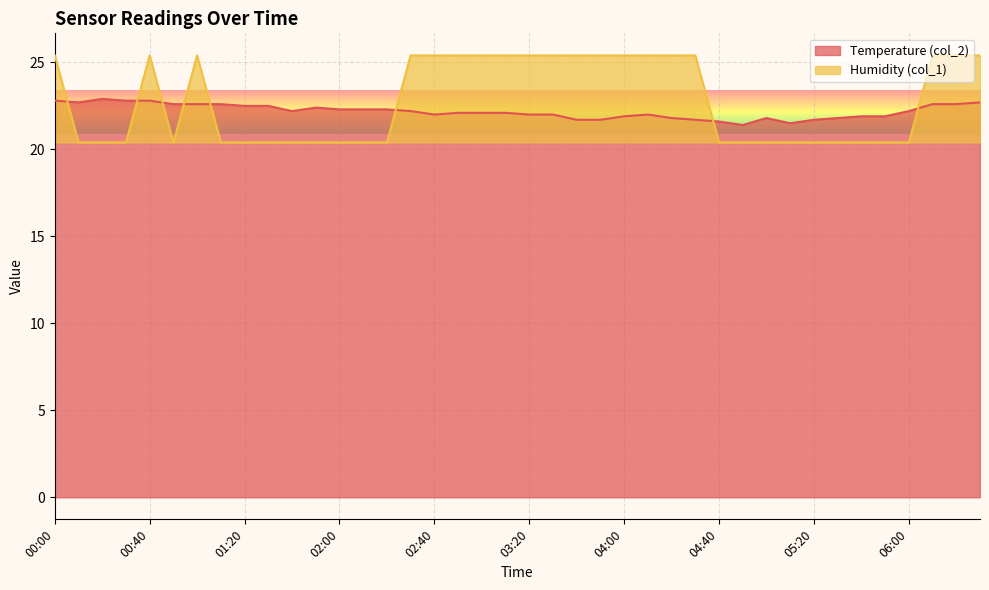

The value of Humidity (col_1) at 05:00 is 11.3. True or false?

False